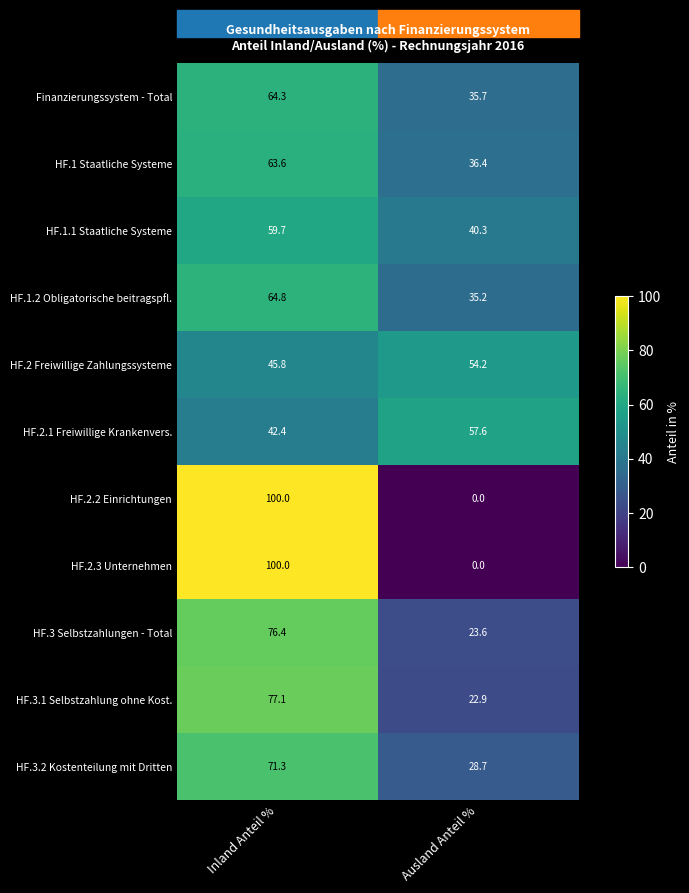

Where does the HF.3.1 Selbstzahlung ohne Kost. series first go above 77?

Inland Anteil %